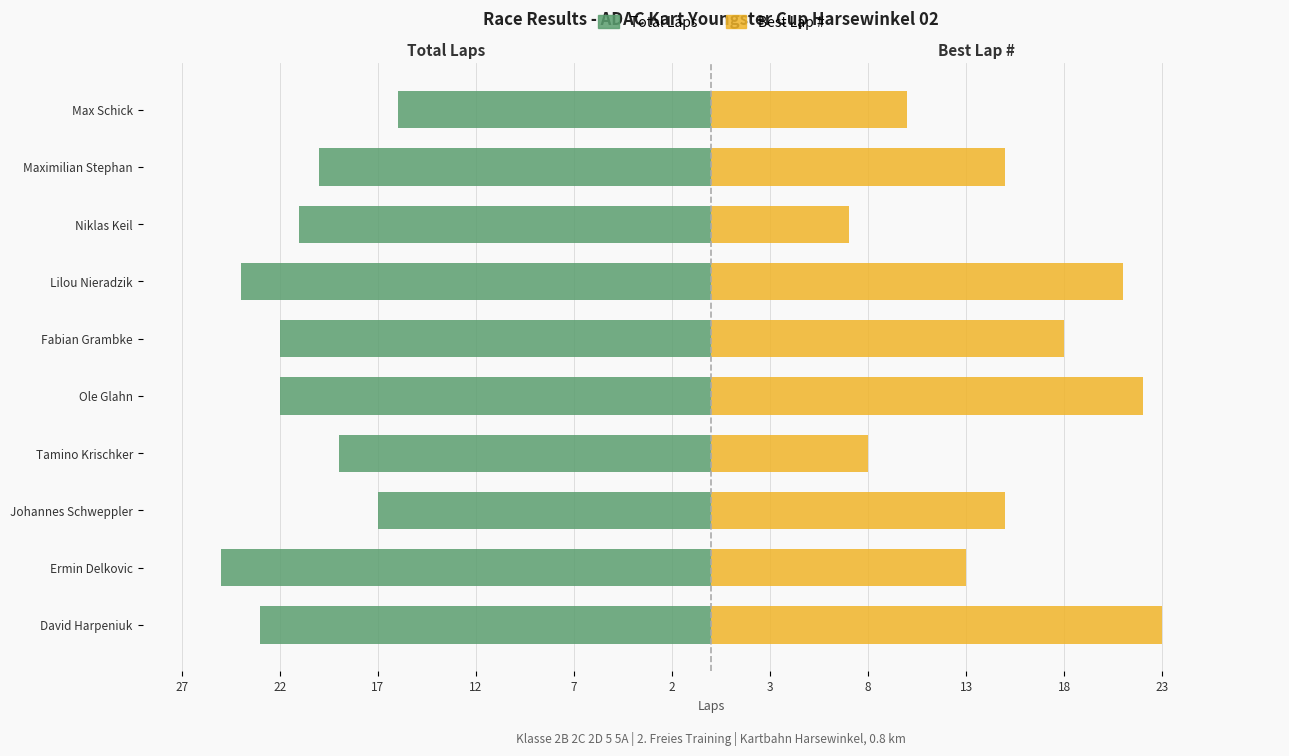

What position from the left is David Harpeniuk?

1